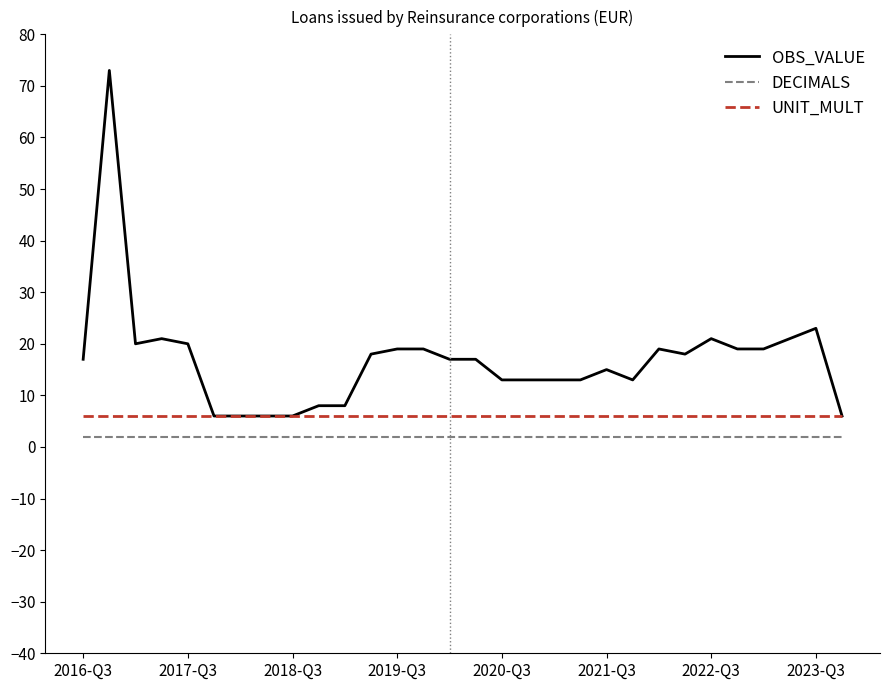

Which series has the largest range (max minus min)?

OBS_VALUE